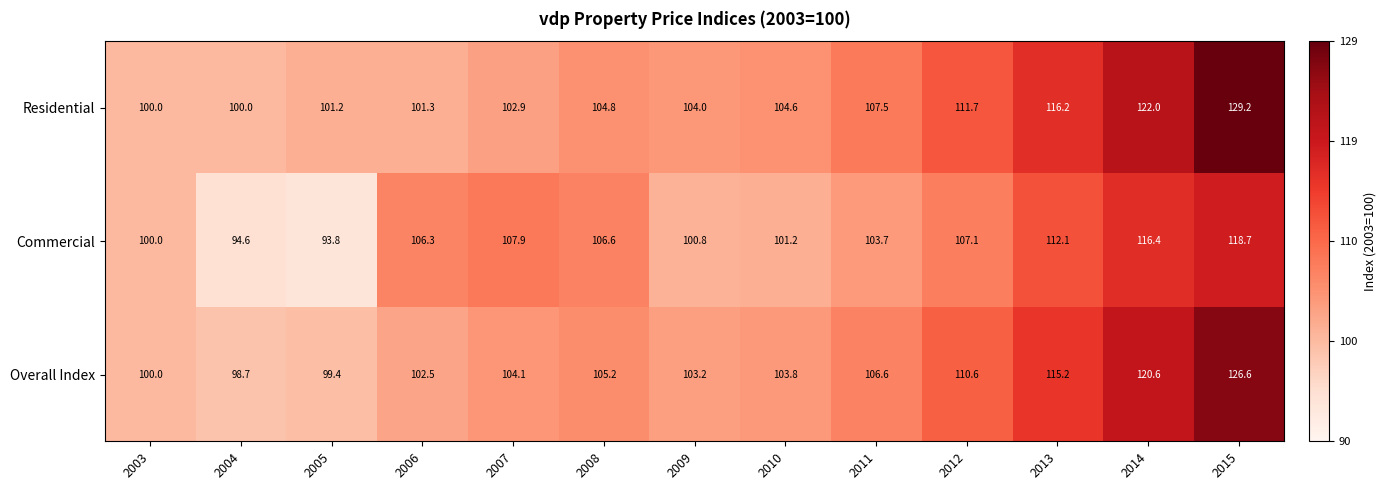

The Overall Index series shows 100.0 at 2003. True or false?

True